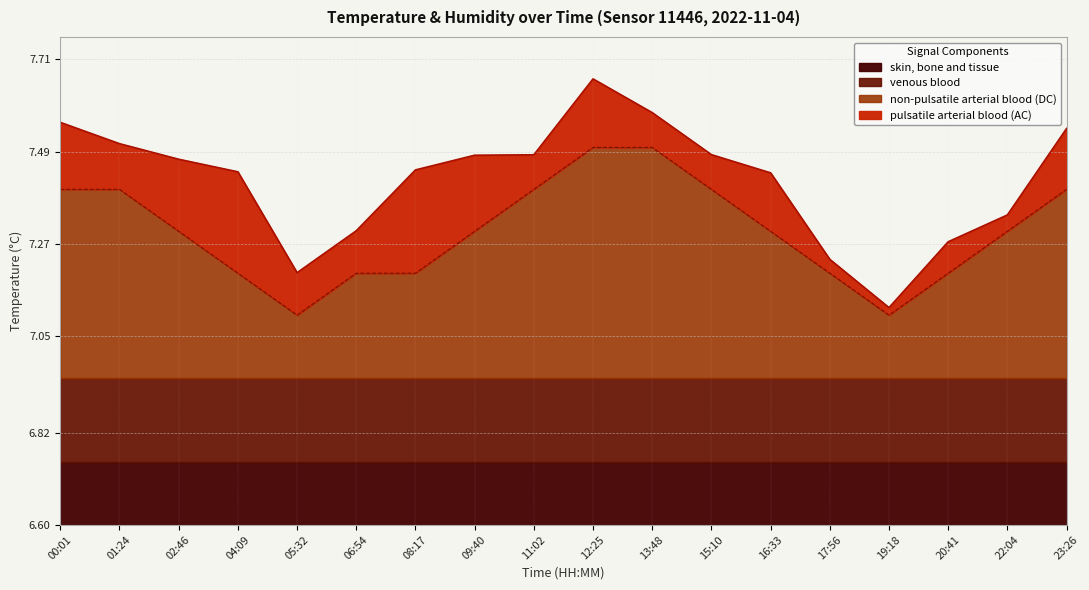

The chart shows a value of 12.2 at 00:01. True or false?

False